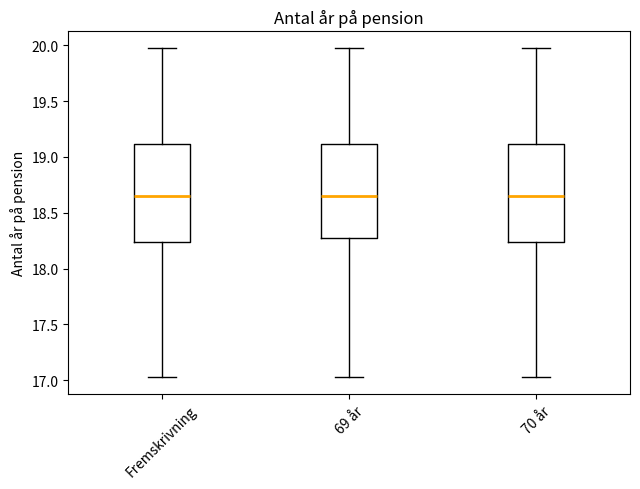

Reading left to right, transcribe this box plot: for each box, give where its median line is, the range the box spans, and where its two whiskers end, as read against the y-axis. The values are not printed on the chart, so give them approximately, as read against the axis.

Fremskrivning: median 18.65, box 18.25 to 19.10, whiskers 17.05 to 20.00
69 år: median 18.65, box 18.25 to 19.10, whiskers 17.05 to 20.00
70 år: median 18.65, box 18.25 to 19.10, whiskers 17.05 to 20.00